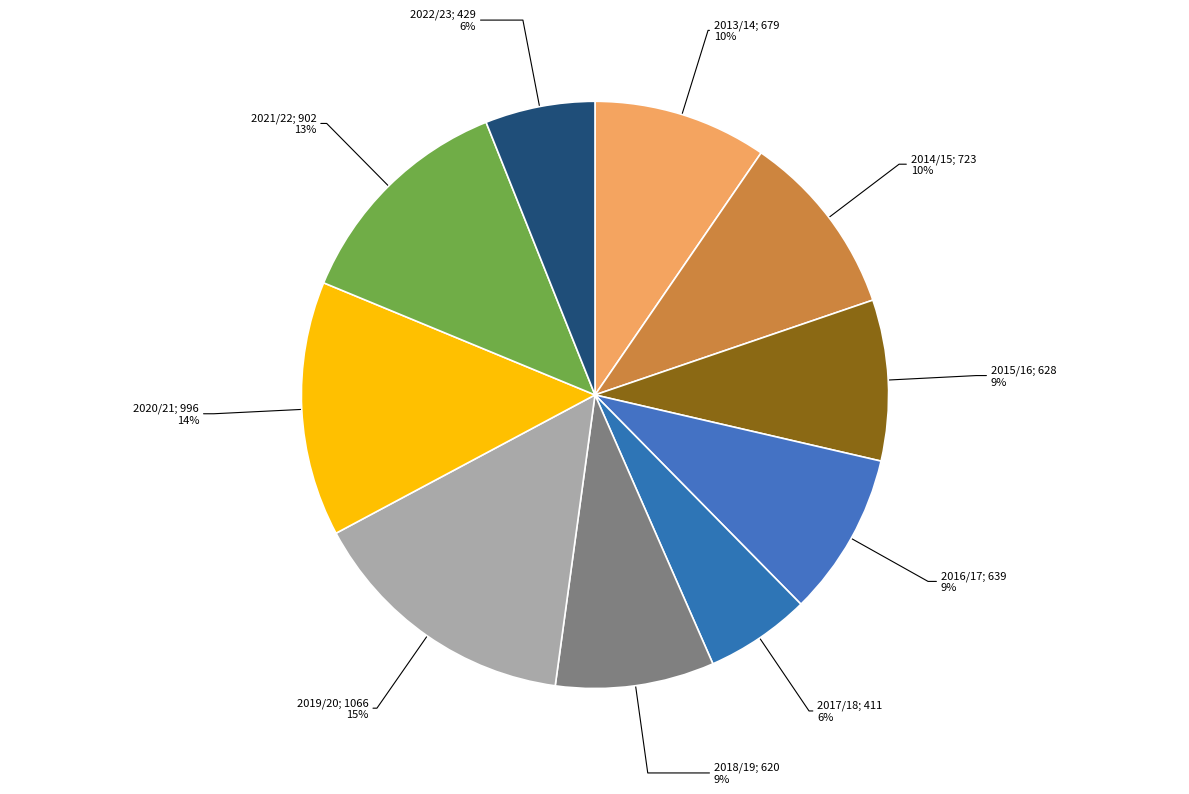

Which category has the smallest portion of the pie?

2017/18